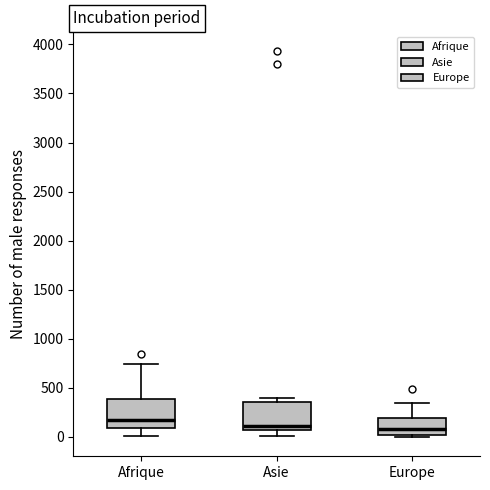

Which box has the highest median line?

Afrique